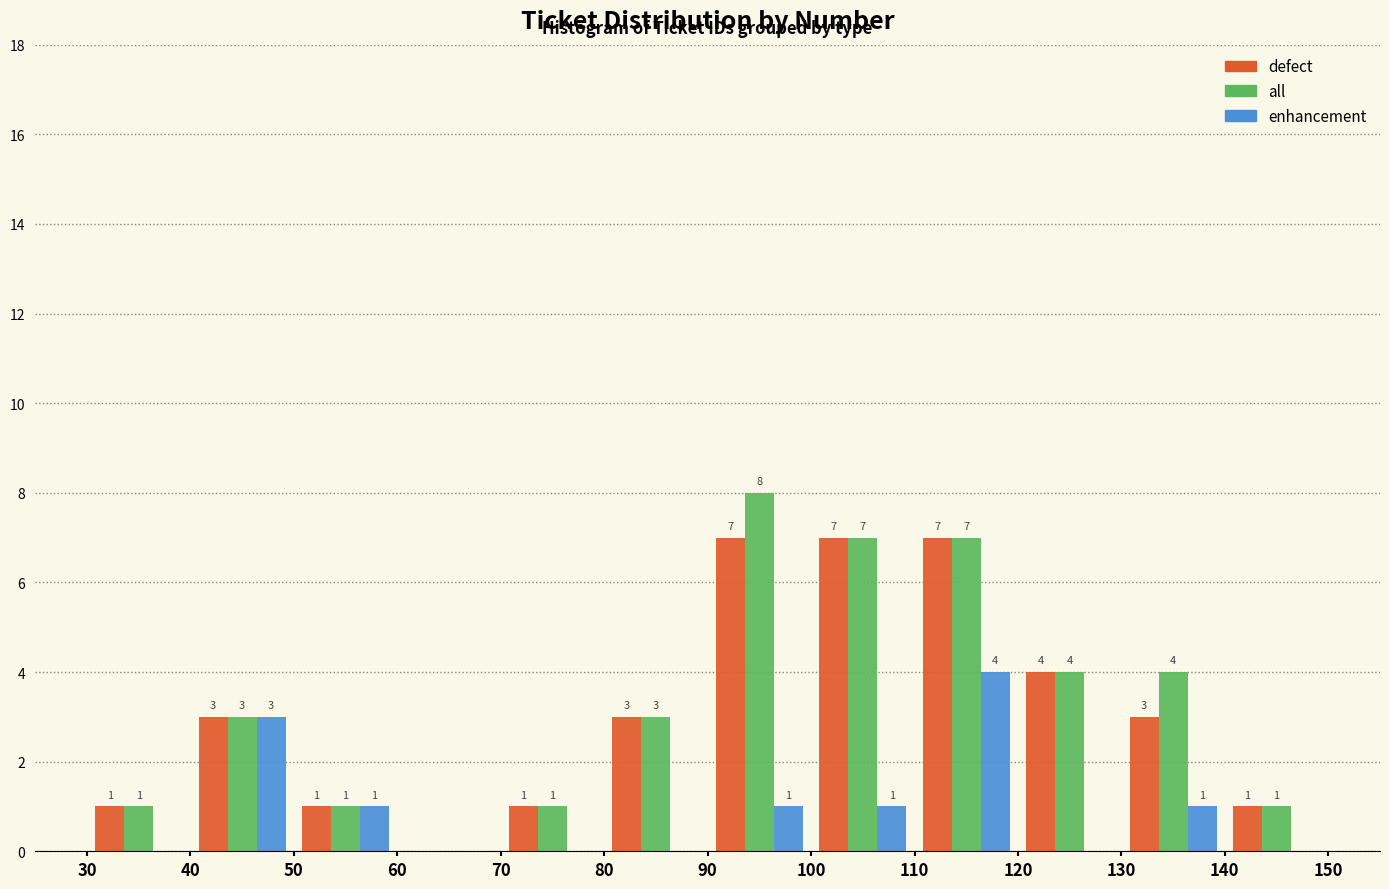

In the all series, which range on the x-axis has the tallest bar?

90 to 100